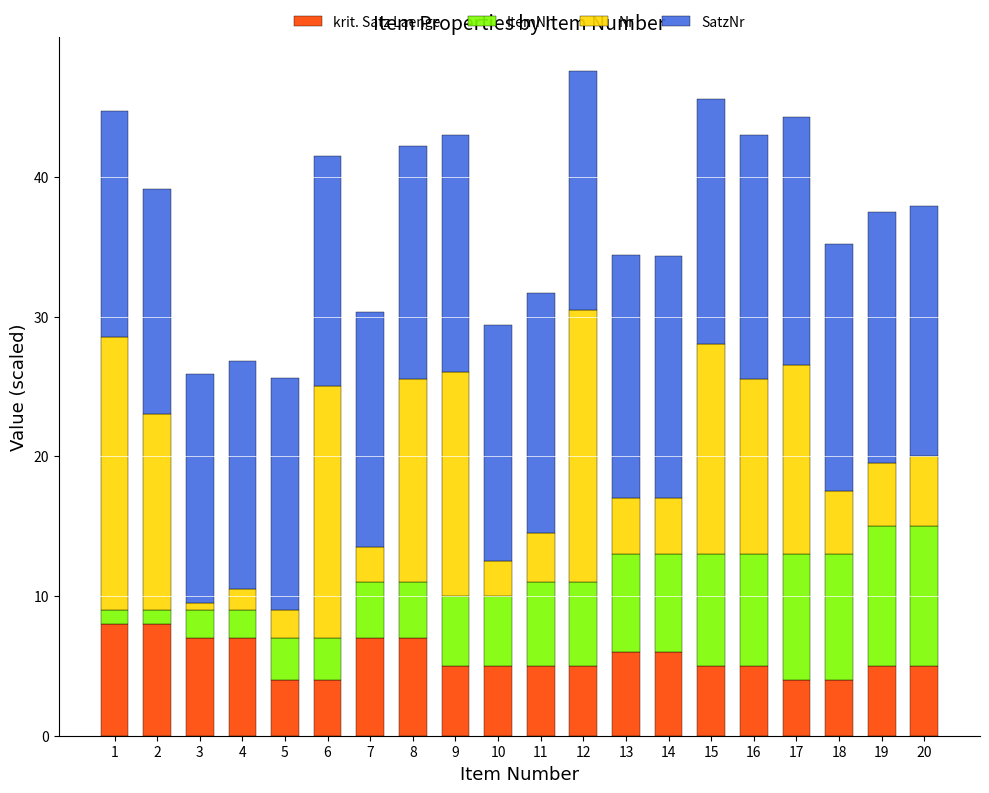

What are all the series names shown in the legend?

krit. Satz Laenge, ItemNr, Nr, SatzNr